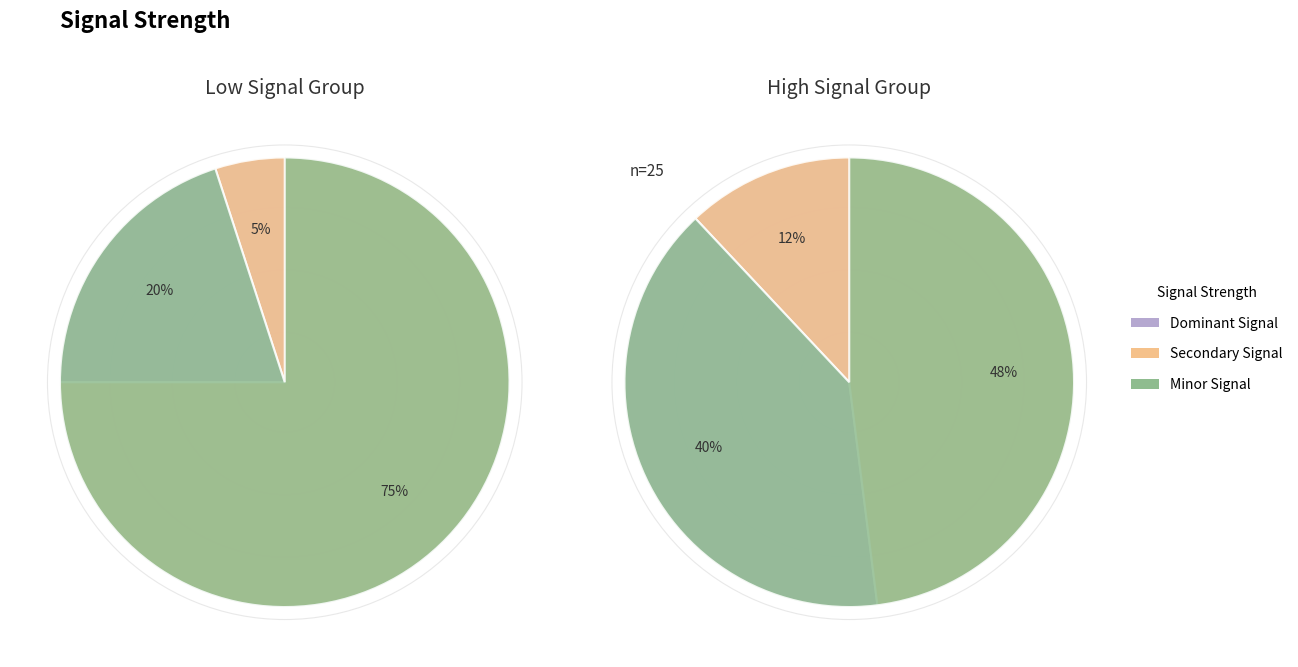

How many slices are in this pie chart?

3